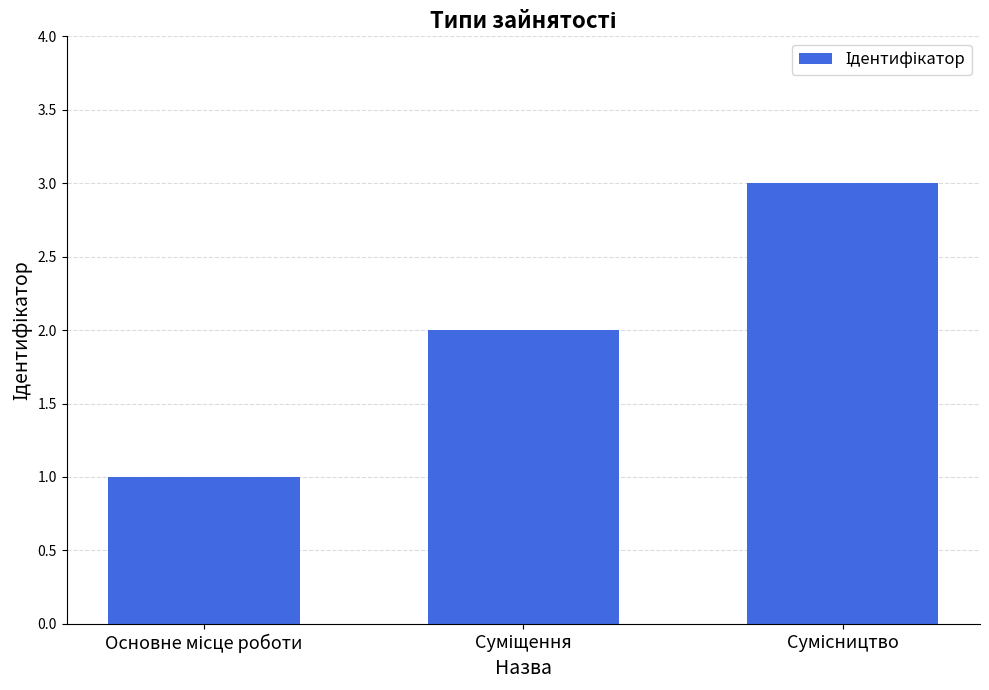

What is the maximum value shown in the chart?

3